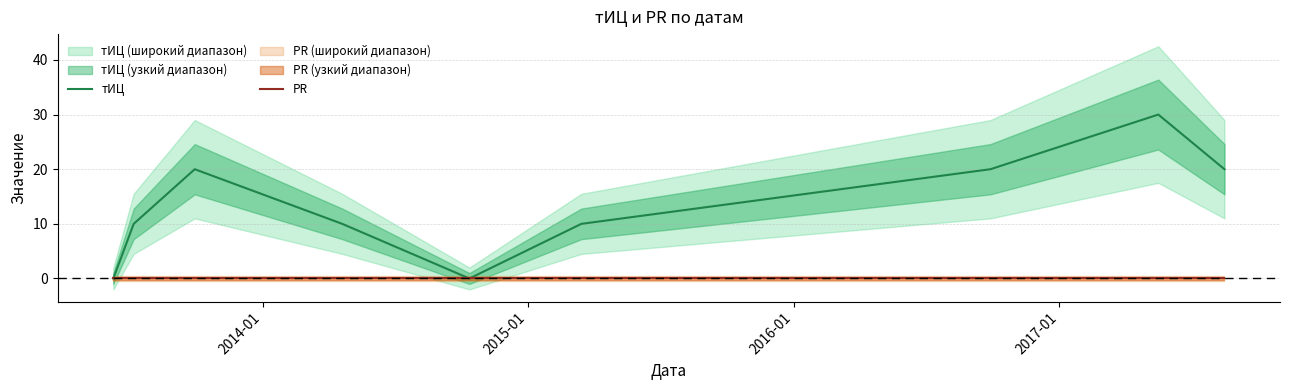

How many lines are shown in the chart?

2